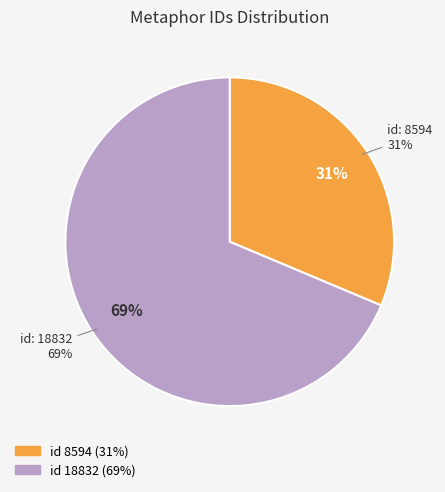

Rank the categories by value from lowest to highest.

8594, 18832